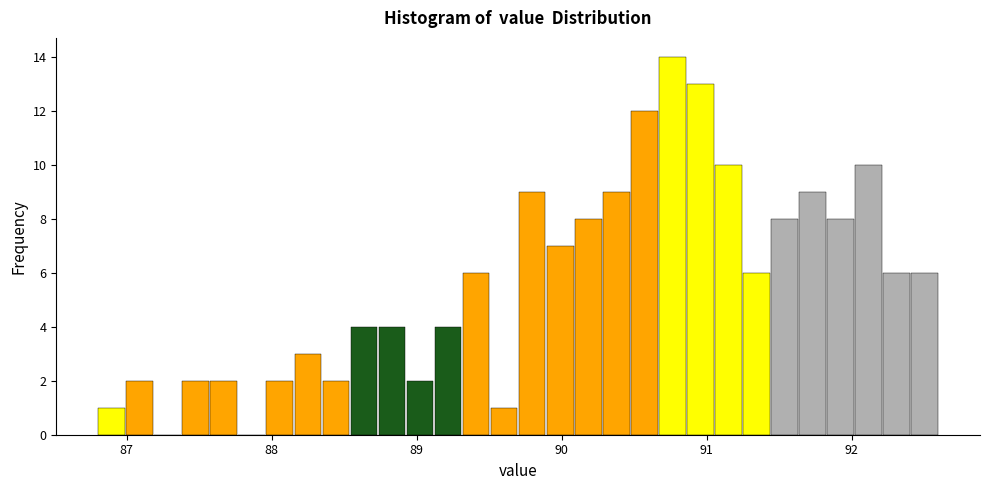

Read against the x-axis, roughly where is the centre of the tallest bar?

90.8